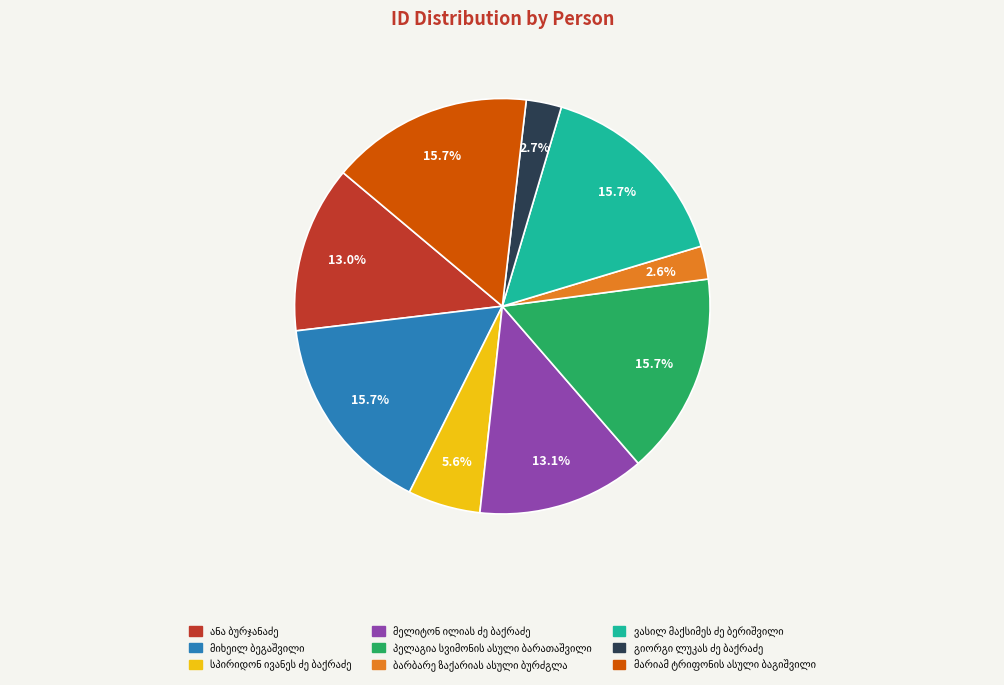

Is there any slice that represents more than half of the pie?

No